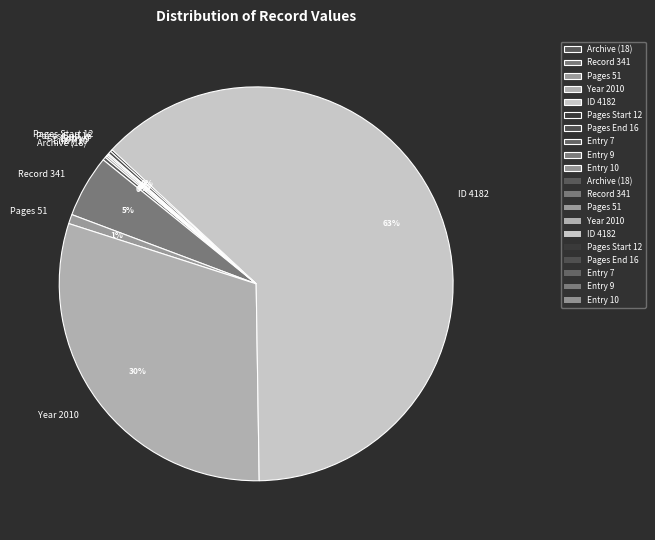

Is it true that ID 4182 is 53% of the pie?

False